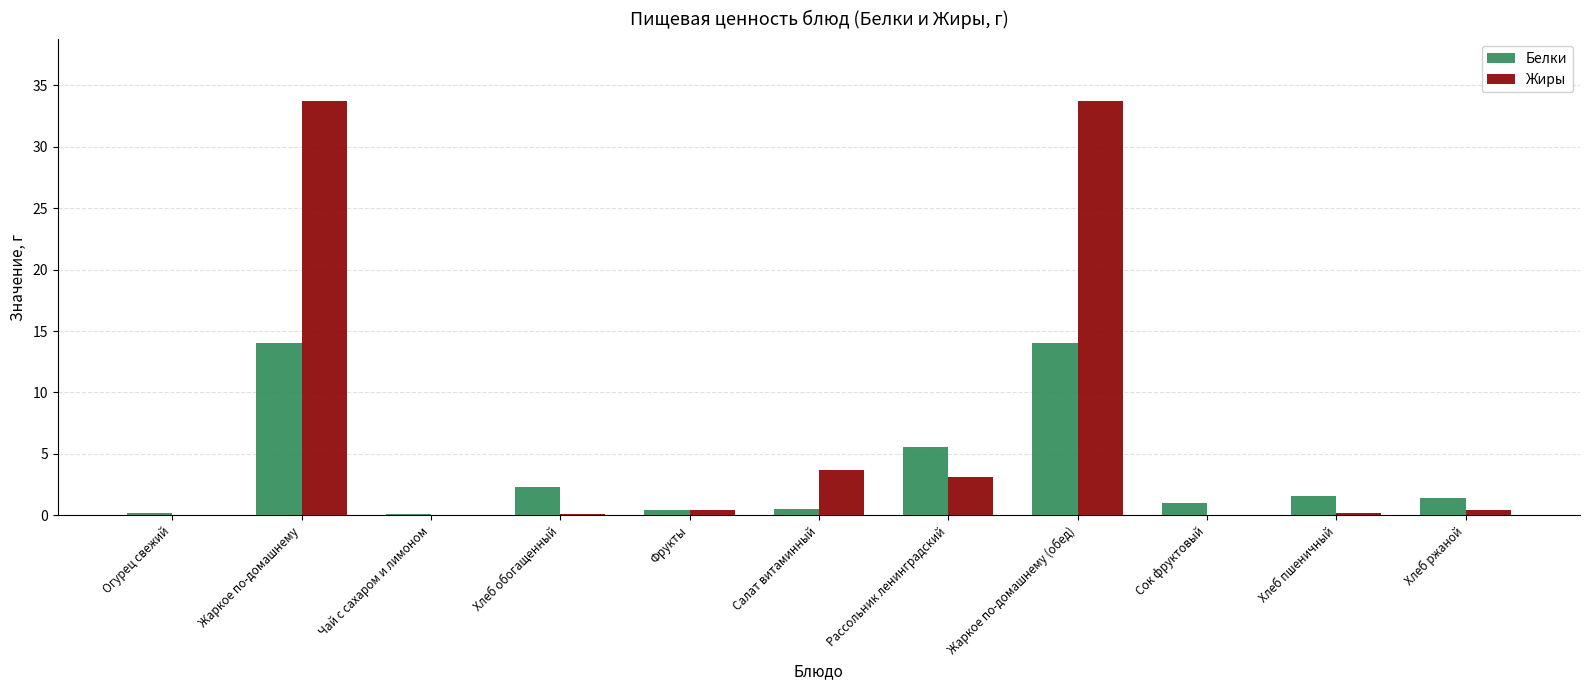

What is the total value across all series at Рассольник ленинградский?

8.7